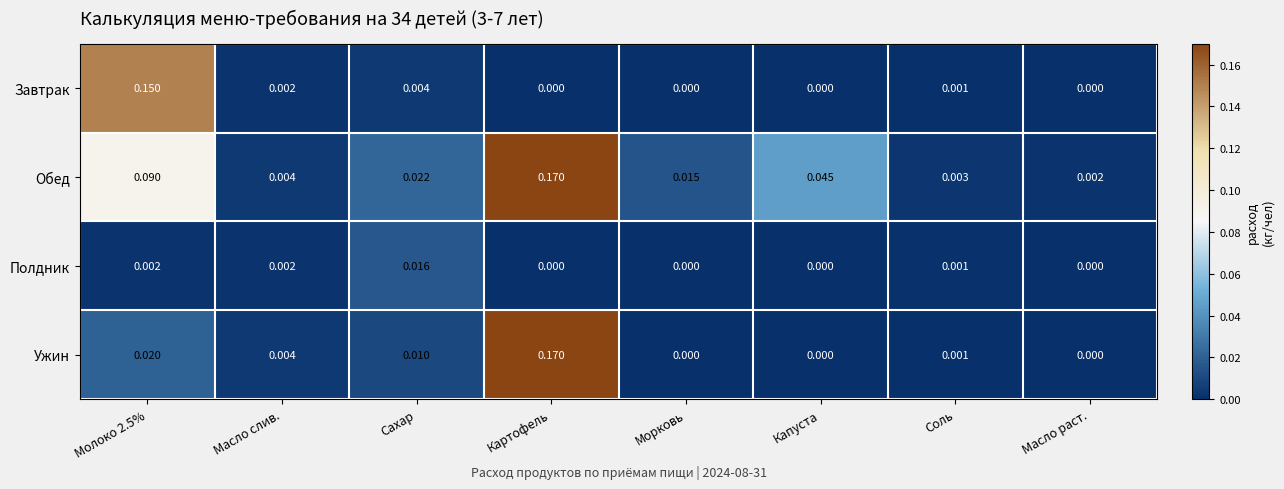

At which category is the sum across all series the highest?

Картофель